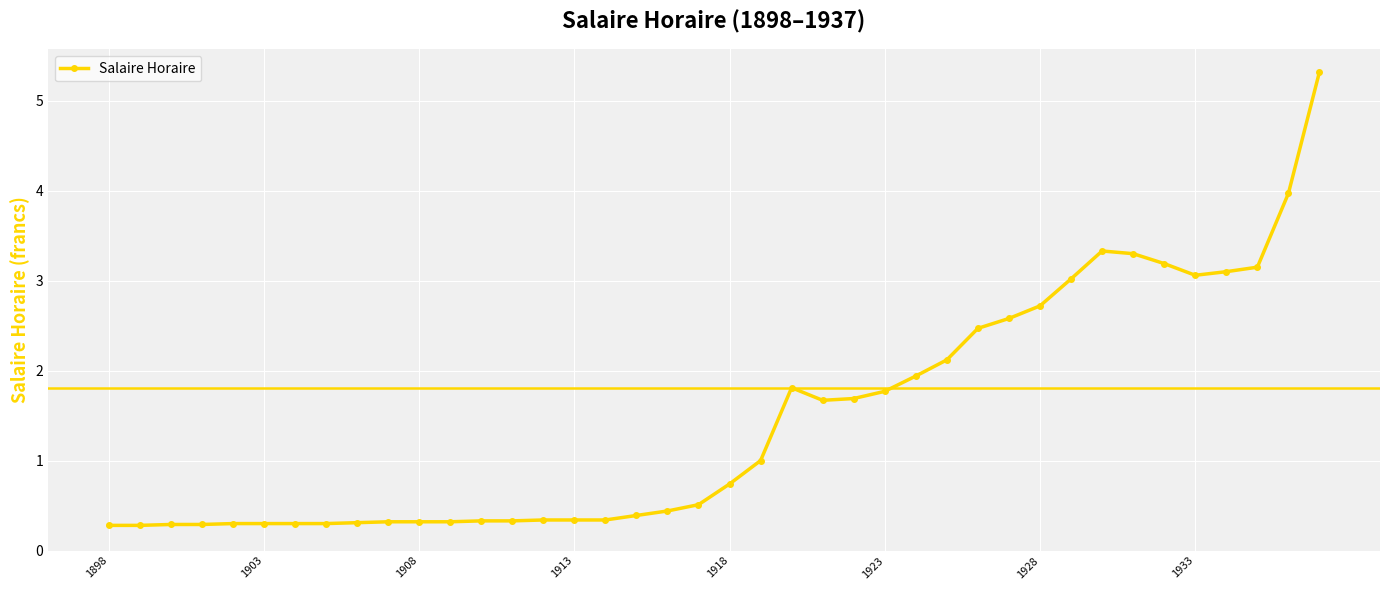

What is the average value?

1.5